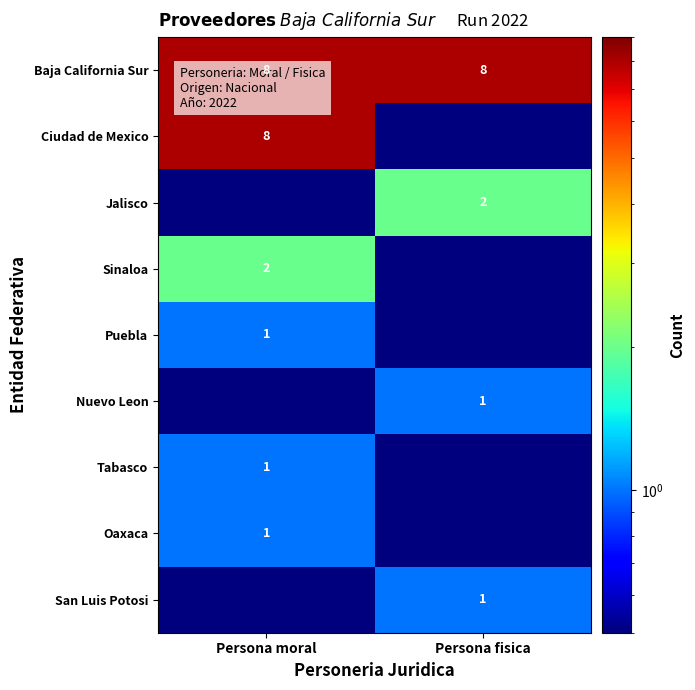

True or false: Oaxaca has a value of 1.0 at Persona moral.

True